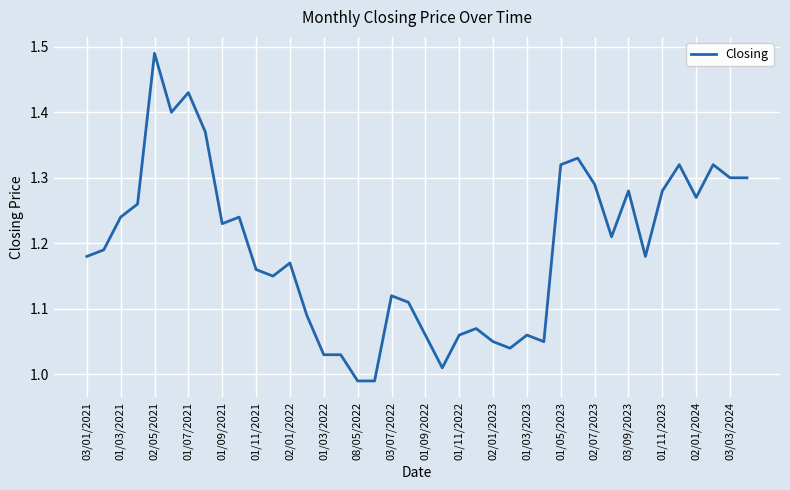

What is the smallest value displayed?

1.0